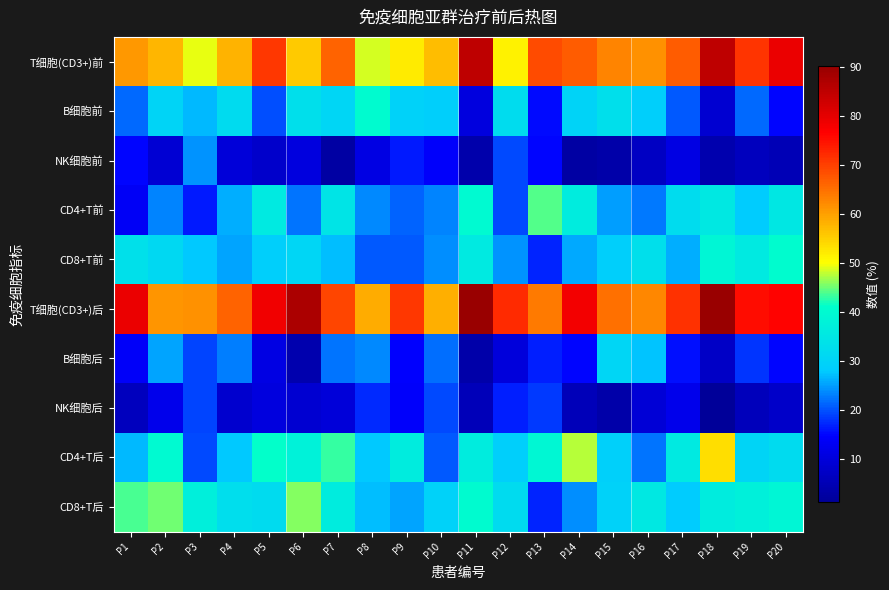

Which has a higher value, P20 or P11?

P11